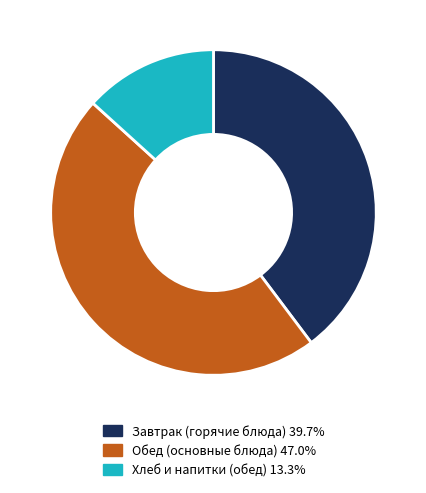

Combined, do Хлеб и напитки (обед) 13.3% and Завтрак (горячие блюда) 39.7% account for over 50%?

Yes